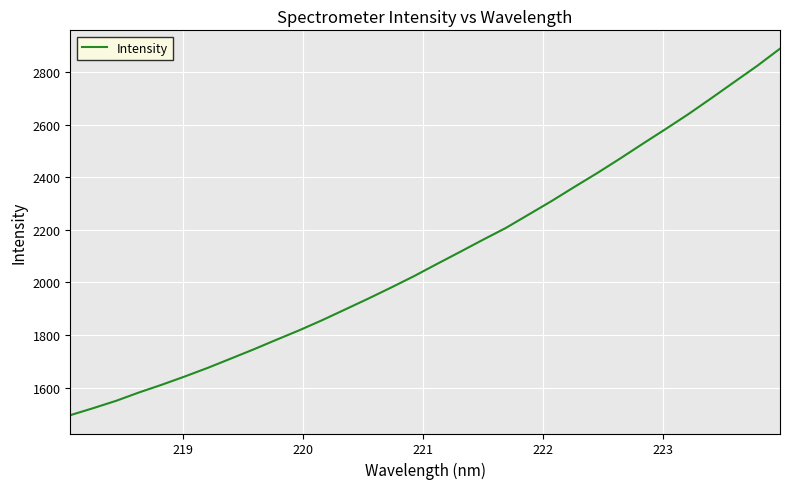

What is the smallest value displayed?

1495.8